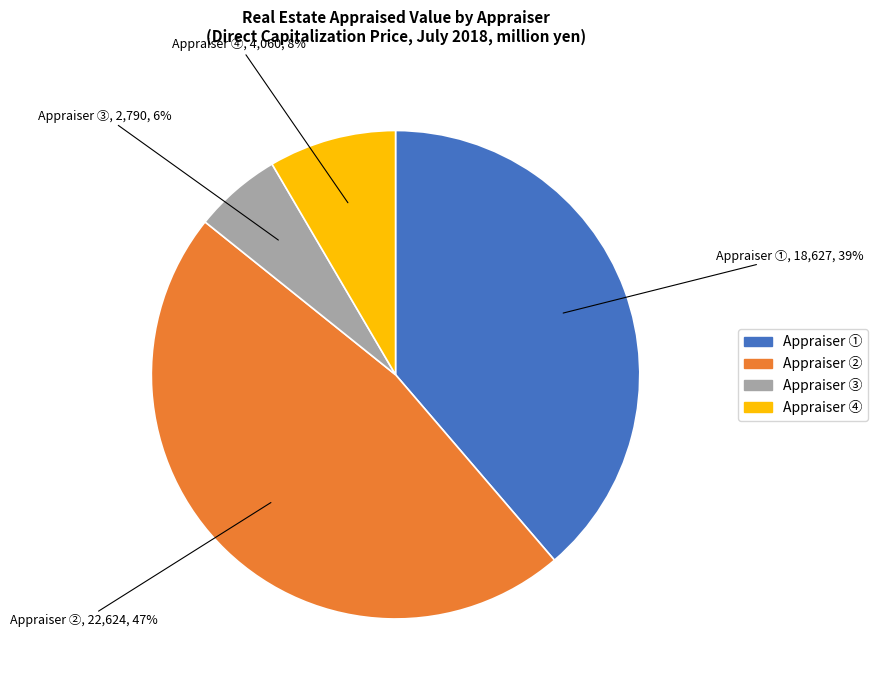

To the nearest percent, what is the difference between the largest and smallest slice percentages?

41%